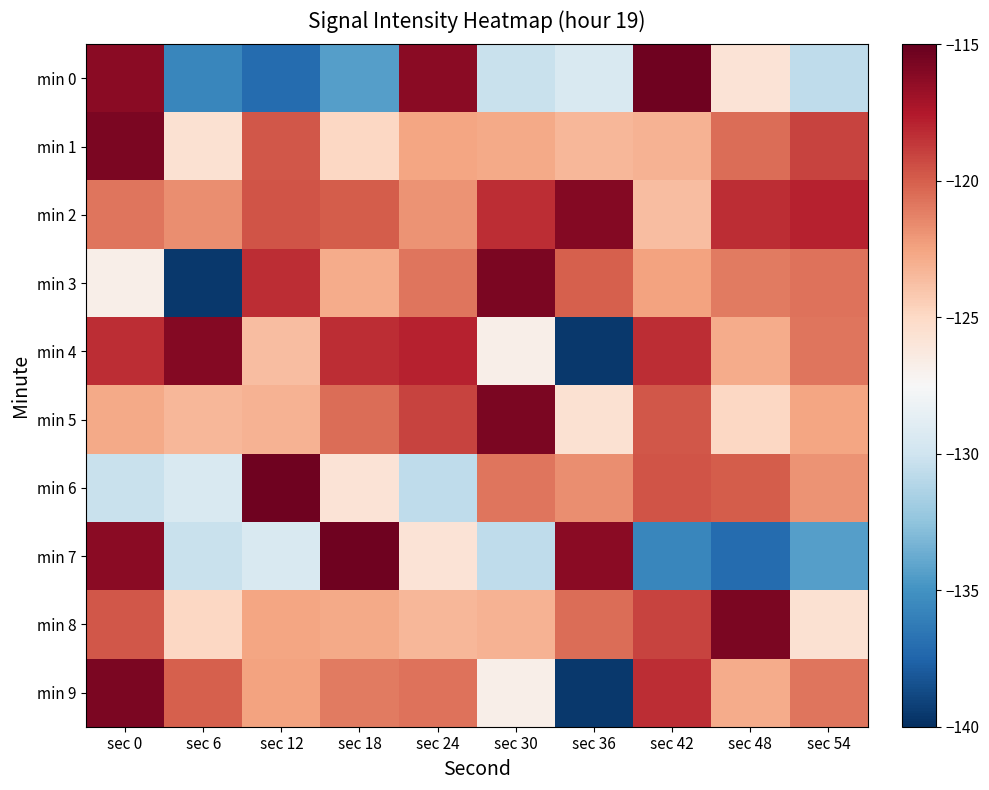

Which category has the lowest value across all series?

sec 6